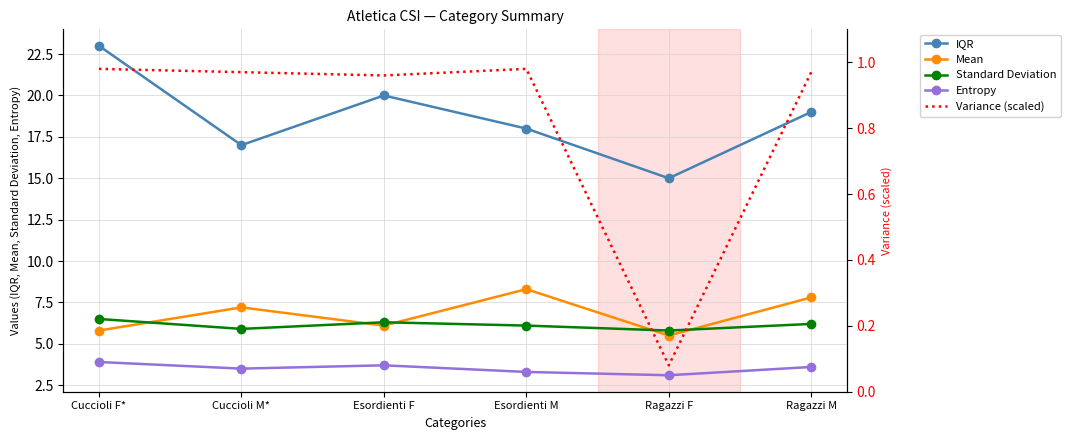

Which label corresponds to the largest value in the chart?

Cuccioli F*